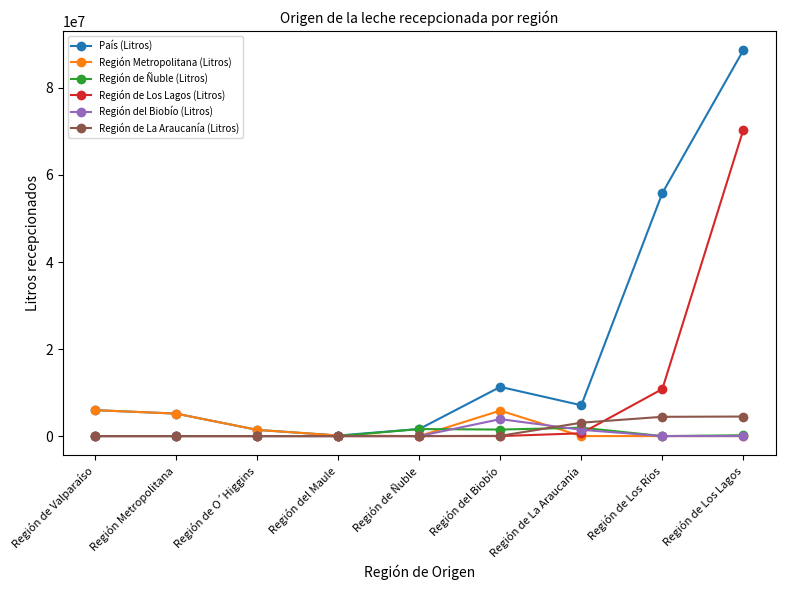

At which category does País (Litros) reach its first local valley?

Región del Maule